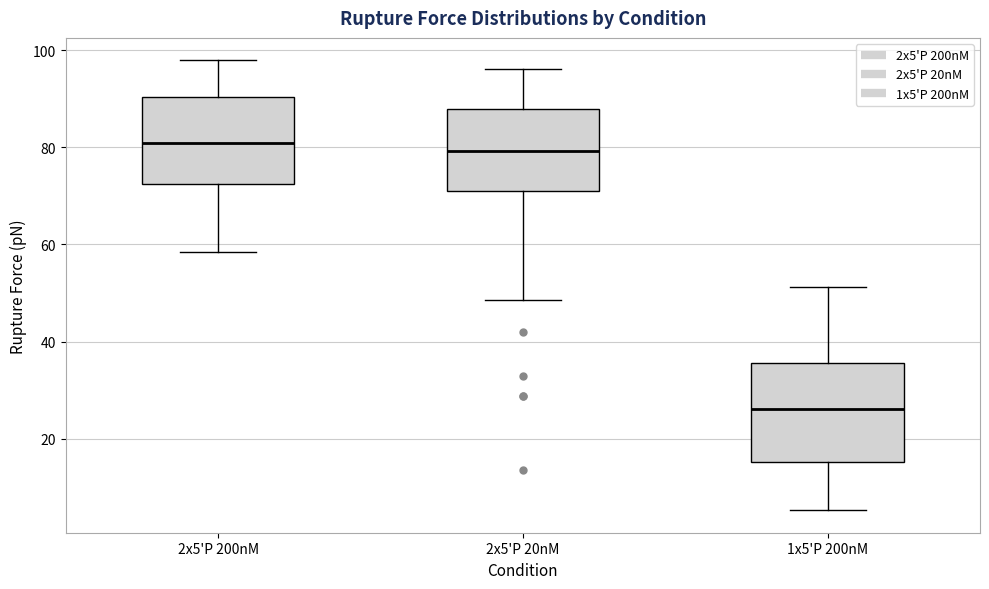

Reading left to right, transcribe this box plot: for each box, give where its median line is, the range the box spans, and where its two whiskers end, as read against the y-axis. The values are not printed on the chart, so give them approximately, as read against the axis.

2x5'P 200nM: median 80, box 72 to 90, whiskers 58 to 98
2x5'P 20nM: median 80, box 70 to 88, whiskers 48 to 96
1x5'P 200nM: median 26, box 16 to 36, whiskers 6 to 52